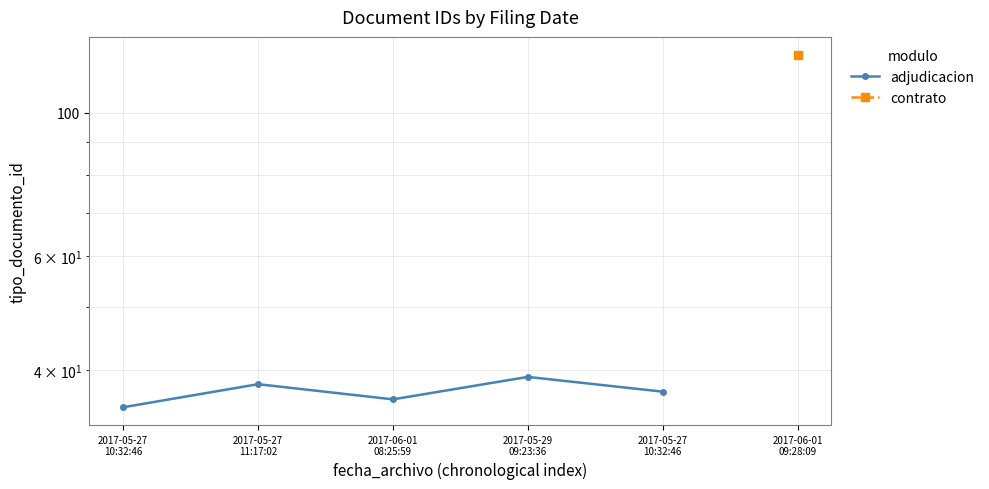

Approximately how many times larger is the value at 2017-05-29
09:23:36 compared to 2017-06-01
08:25:59?

1.1